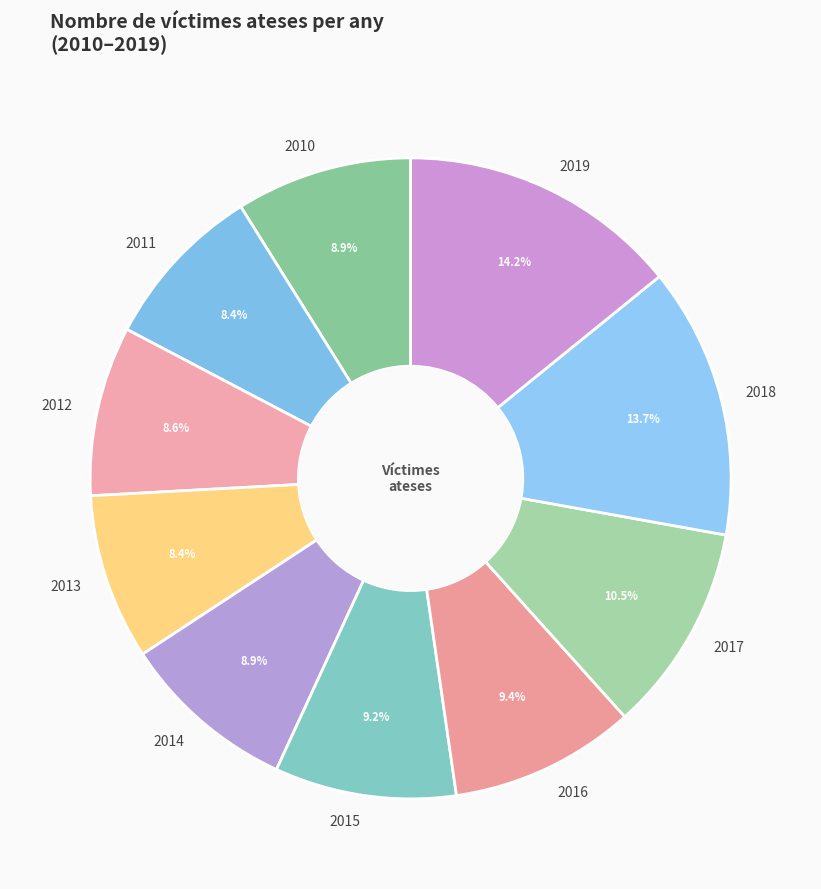

Is there any slice that represents more than half of the pie?

No